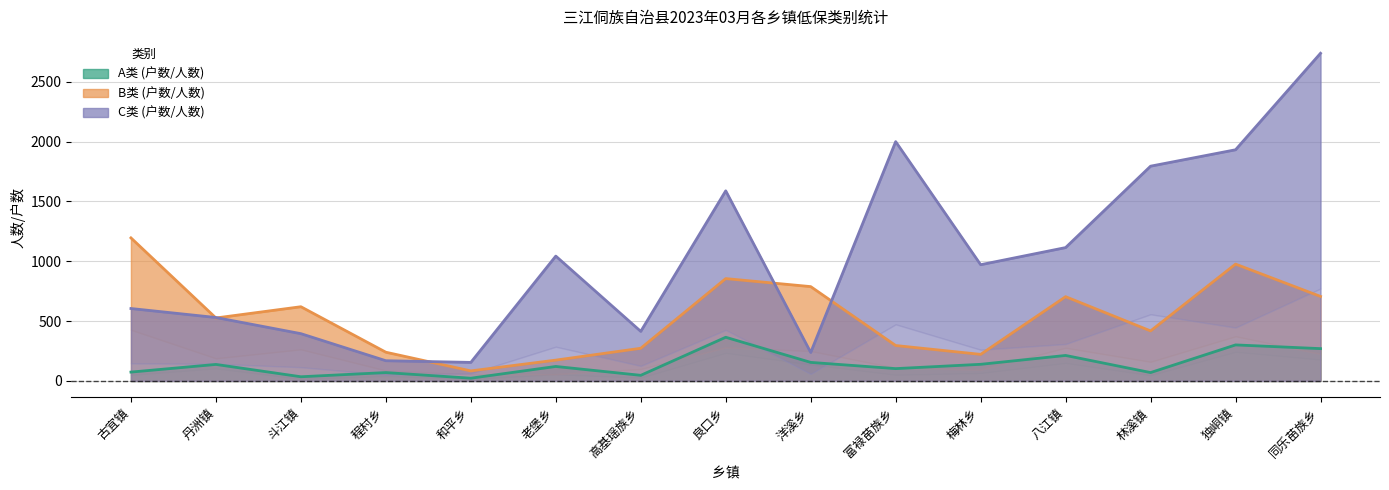

True or false: A类-人数 and C类-户数 intersect in this chart.

False